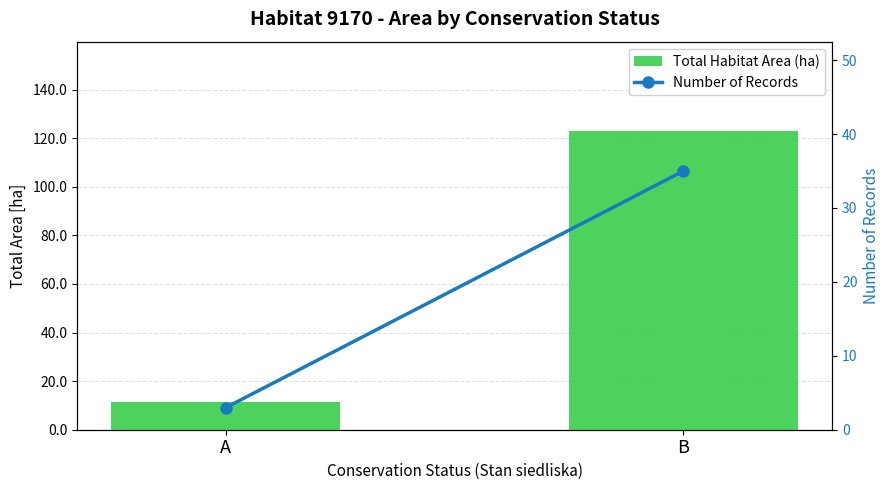

What is the average value of the Total Habitat Area (ha) series?

67.2